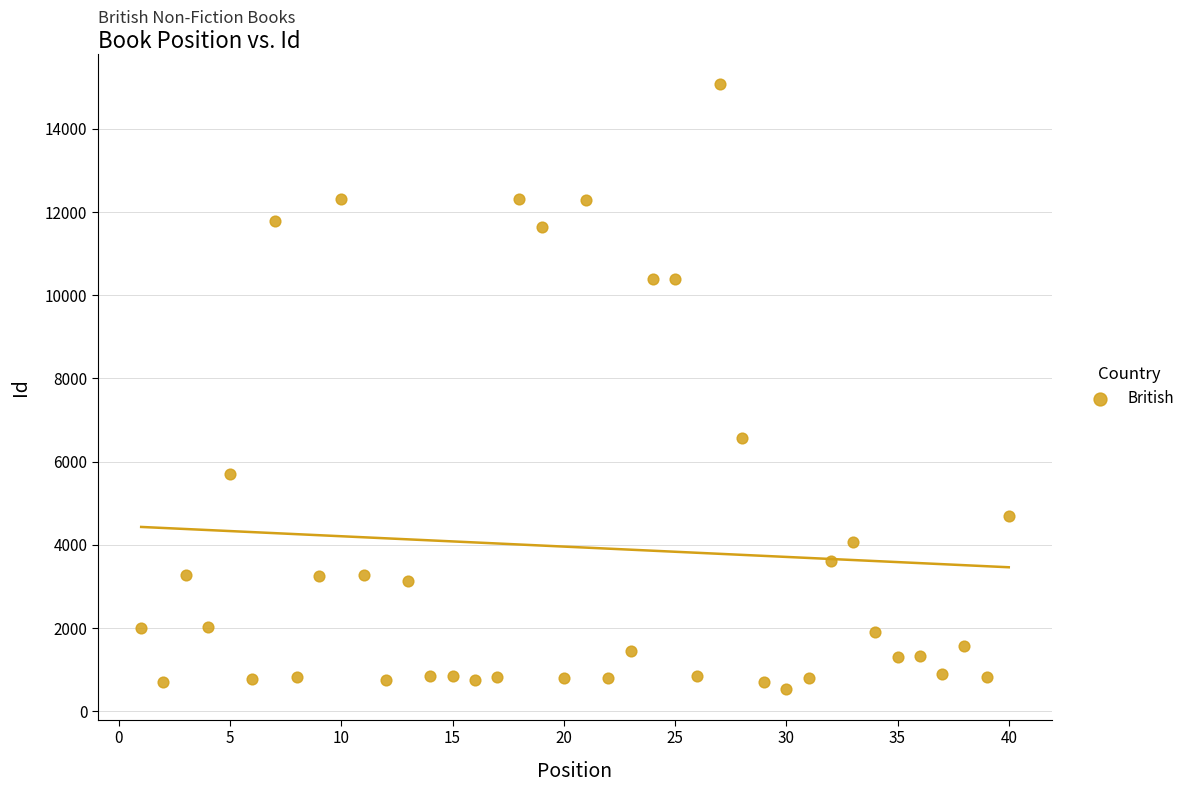

What is the range of X values (max minus min)?

39